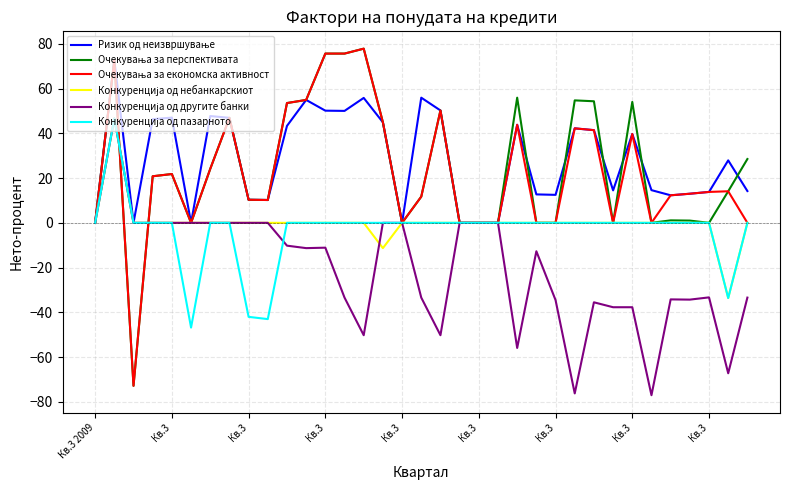

What is the smallest value displayed?

-77.0